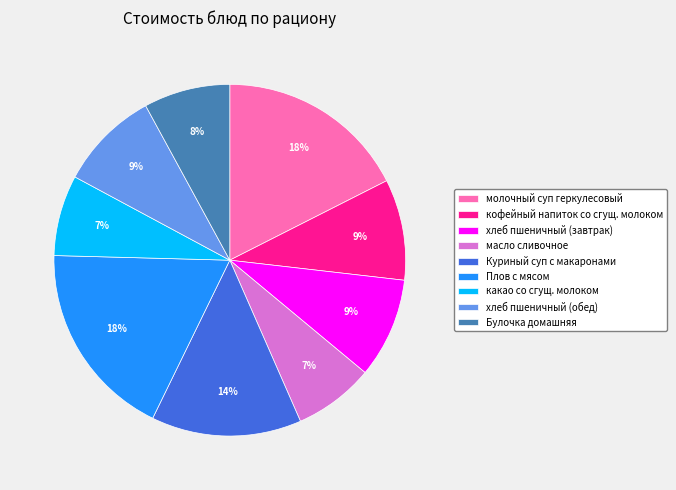

Does молочный суп геркулесовый represent more than half of the total?

No